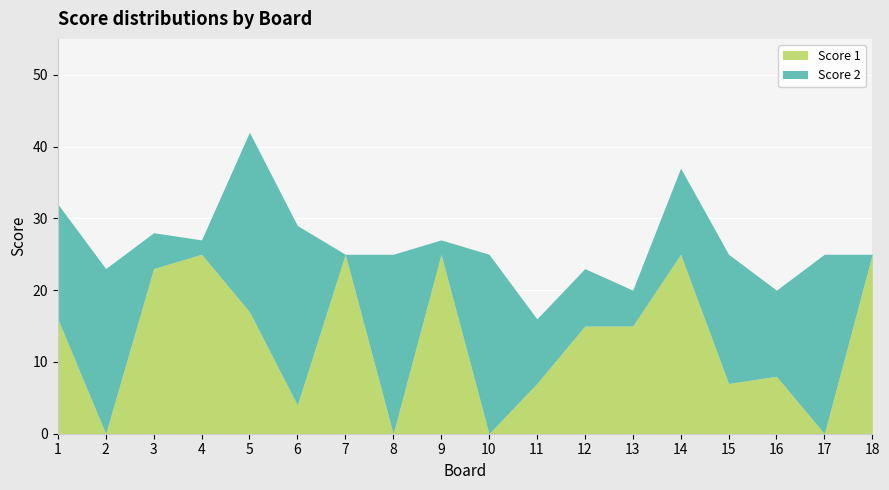

Where does the Score 2 series first go above 12?

1